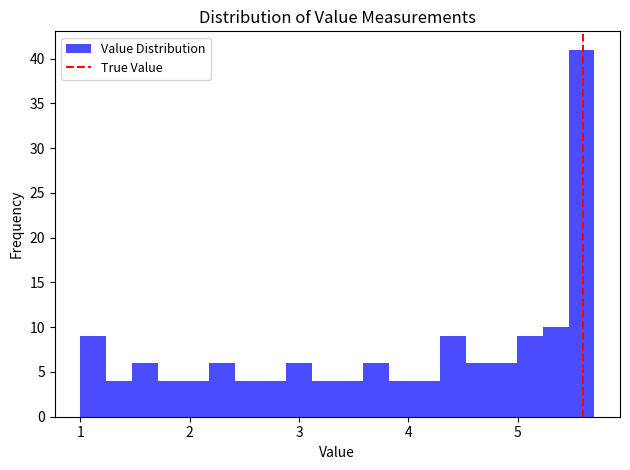

Around what value on the x-axis is the tallest bar? Give the approximate position of its centre, as read against the axis.

5.6